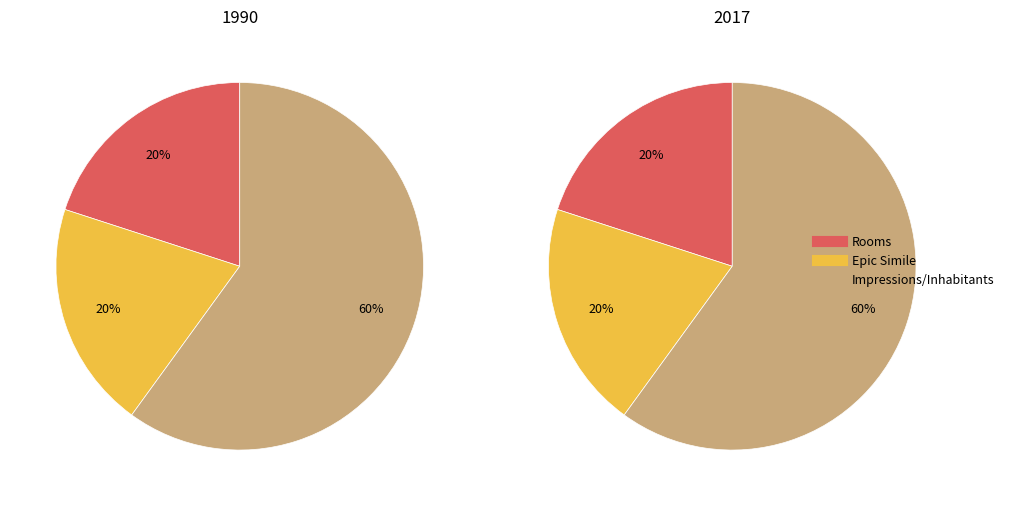

True or false: Inhabitants and Rooms accounts for 31% of the total.

False